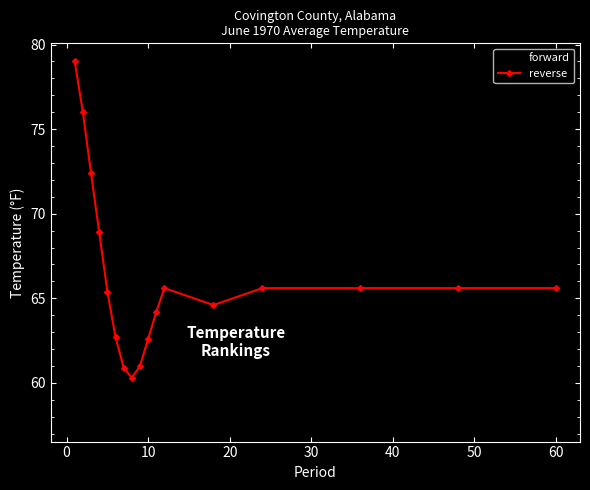

Which series has the widest spread of values?

forward